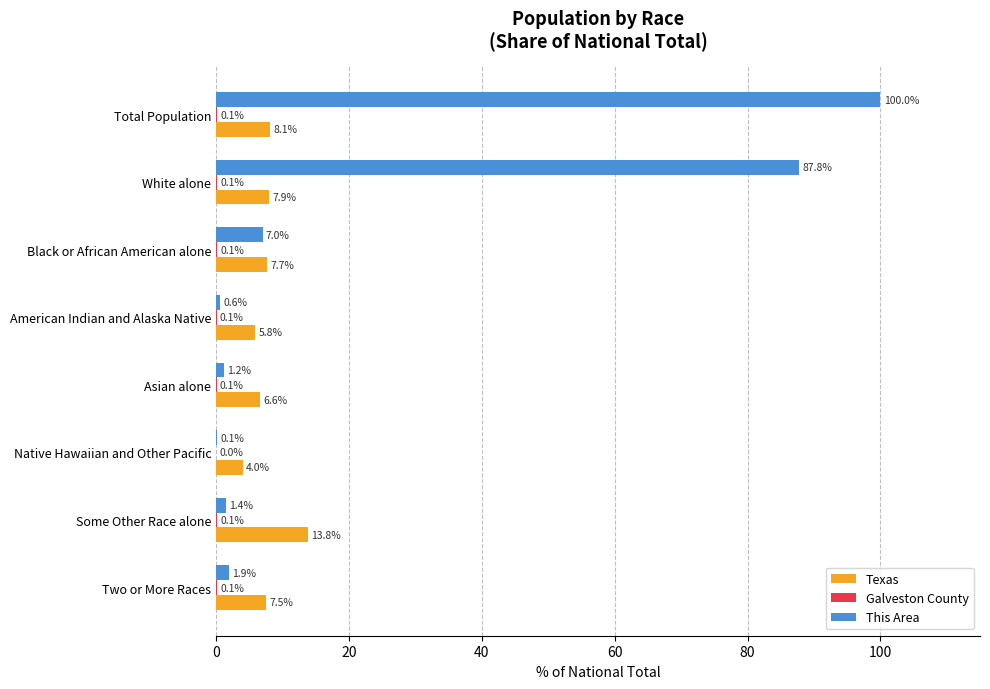

The value of Texas at American Indian and Alaska Native is 5.8. True or false?

True